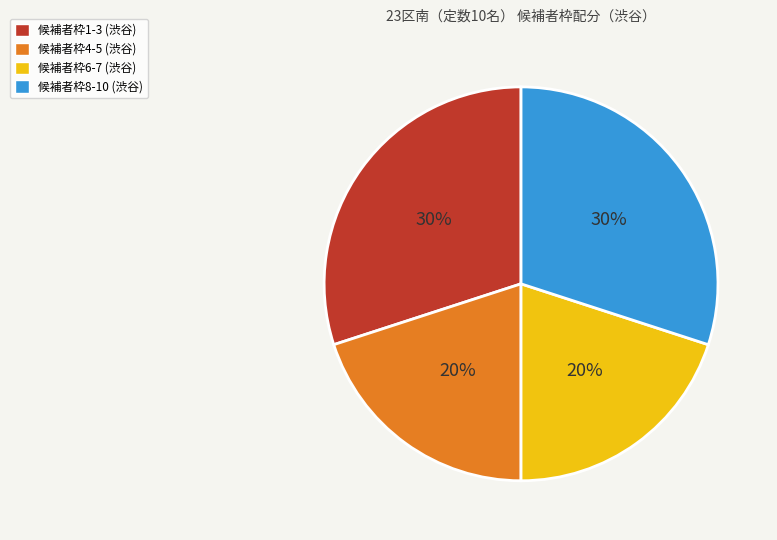

To the nearest percent, what is the average slice percentage?

25%